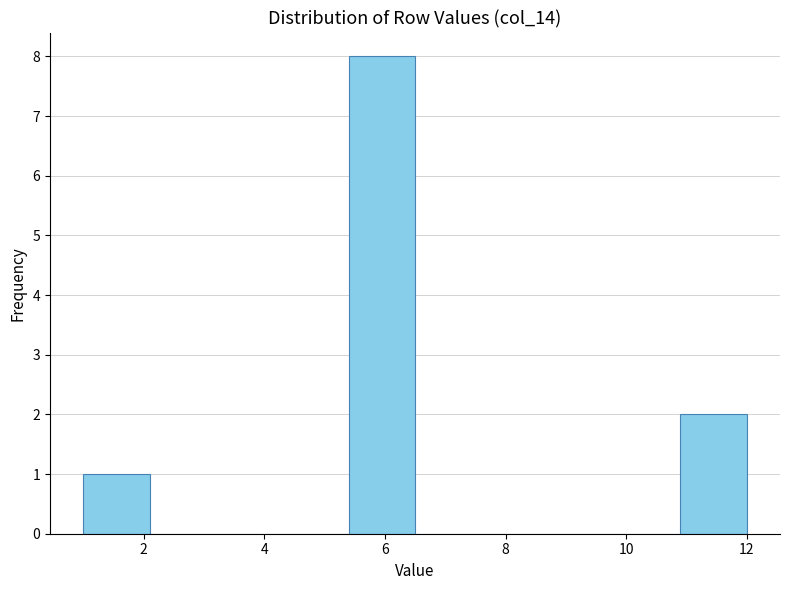

Which range on the x-axis has the tallest bar?

5.4 to 6.5